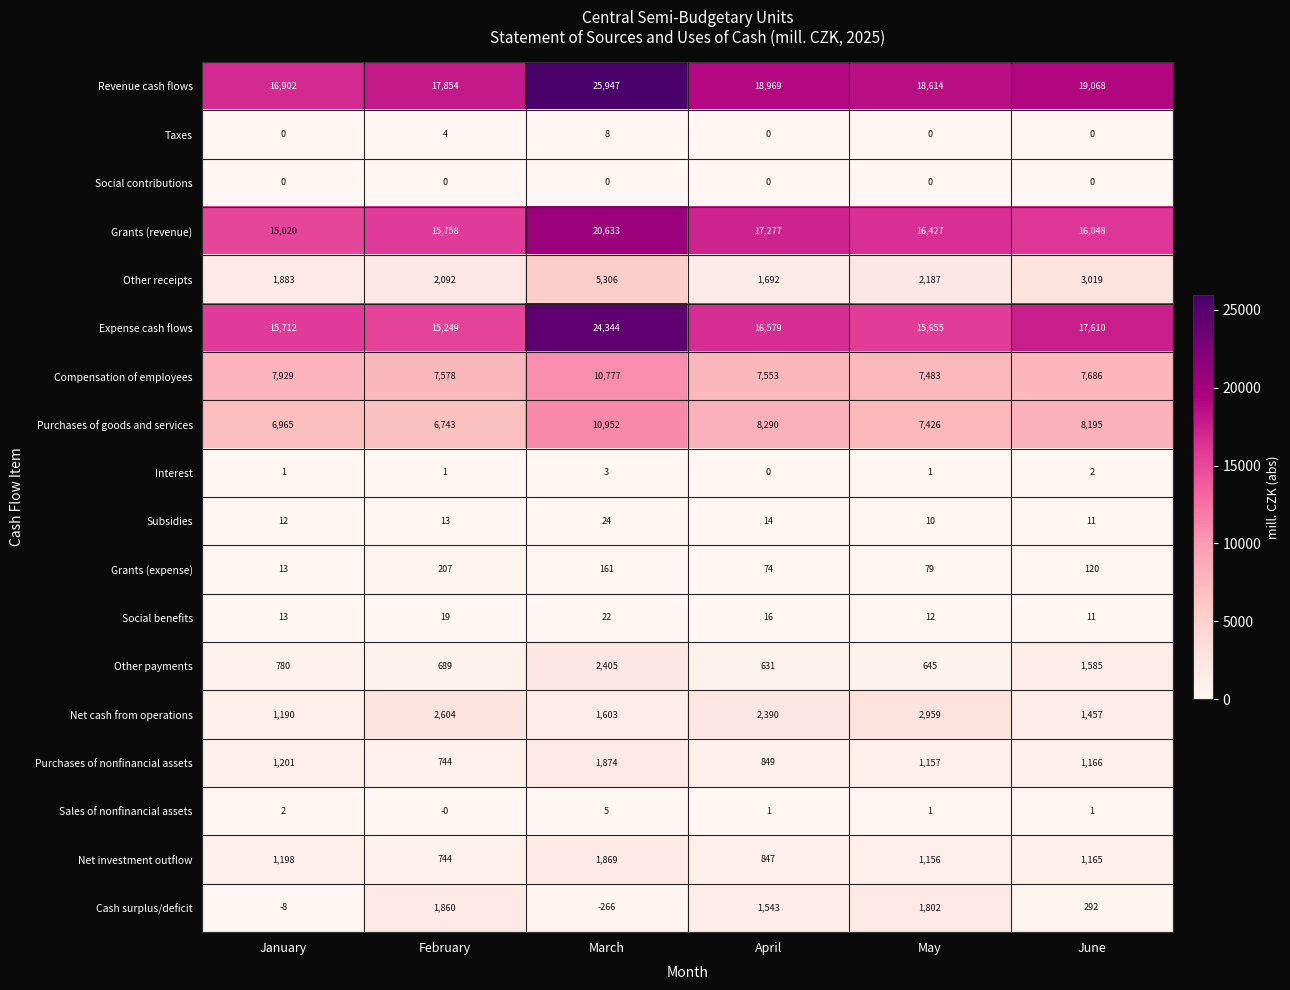

Where does the Expense cash flows series first go above 16579?

March